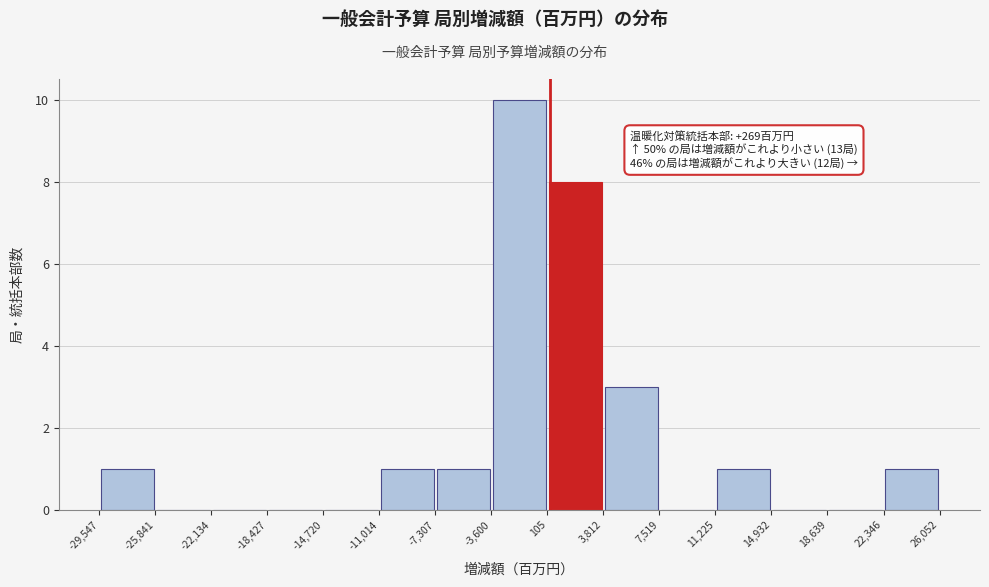

Which range on the x-axis has the tallest bar?

-3,600 to 105